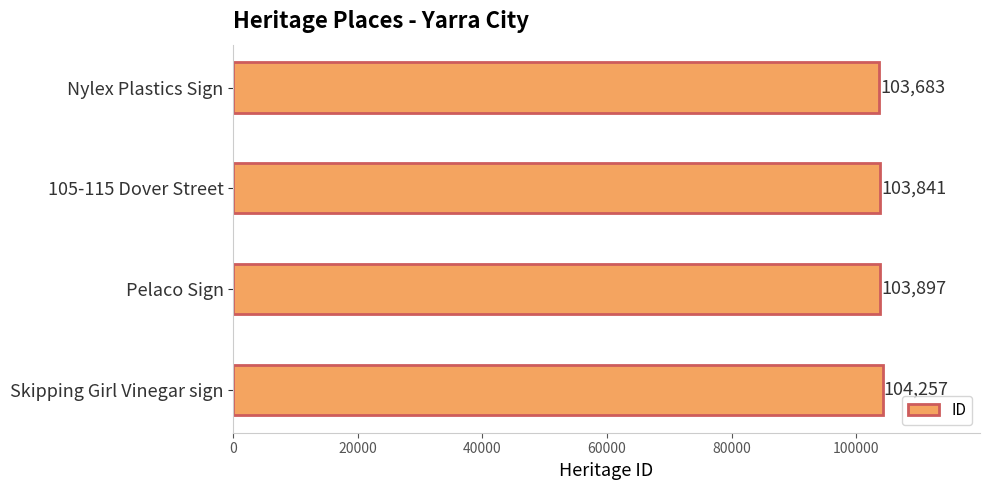

Approximately how many times larger is the value at Skipping Girl Vinegar sign compared to 105-115 Dover Street?

1.0